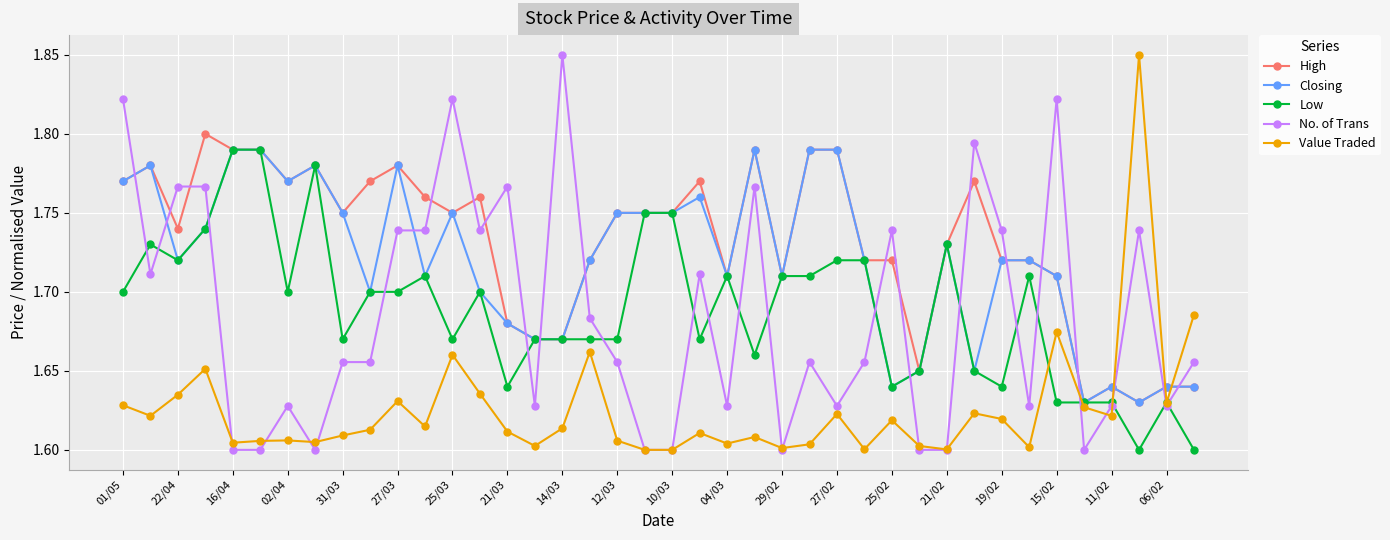

Count the Value Traded values in the range 1 to 2.

40